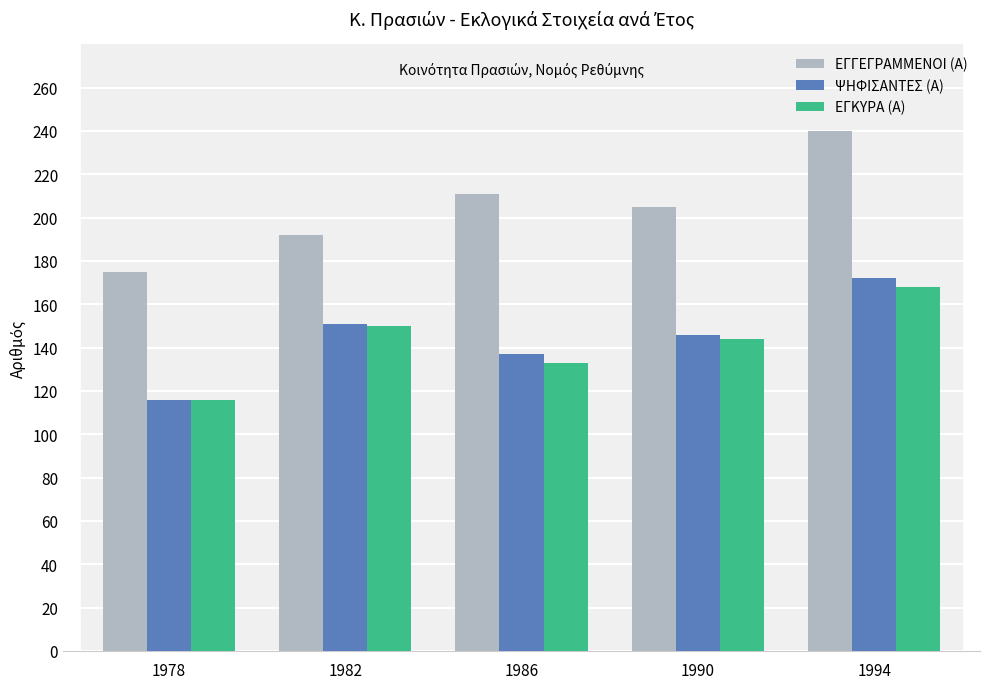

True or false: ΕΓΚΥΡΑ (Α) has a value of 182 at 1978.

False